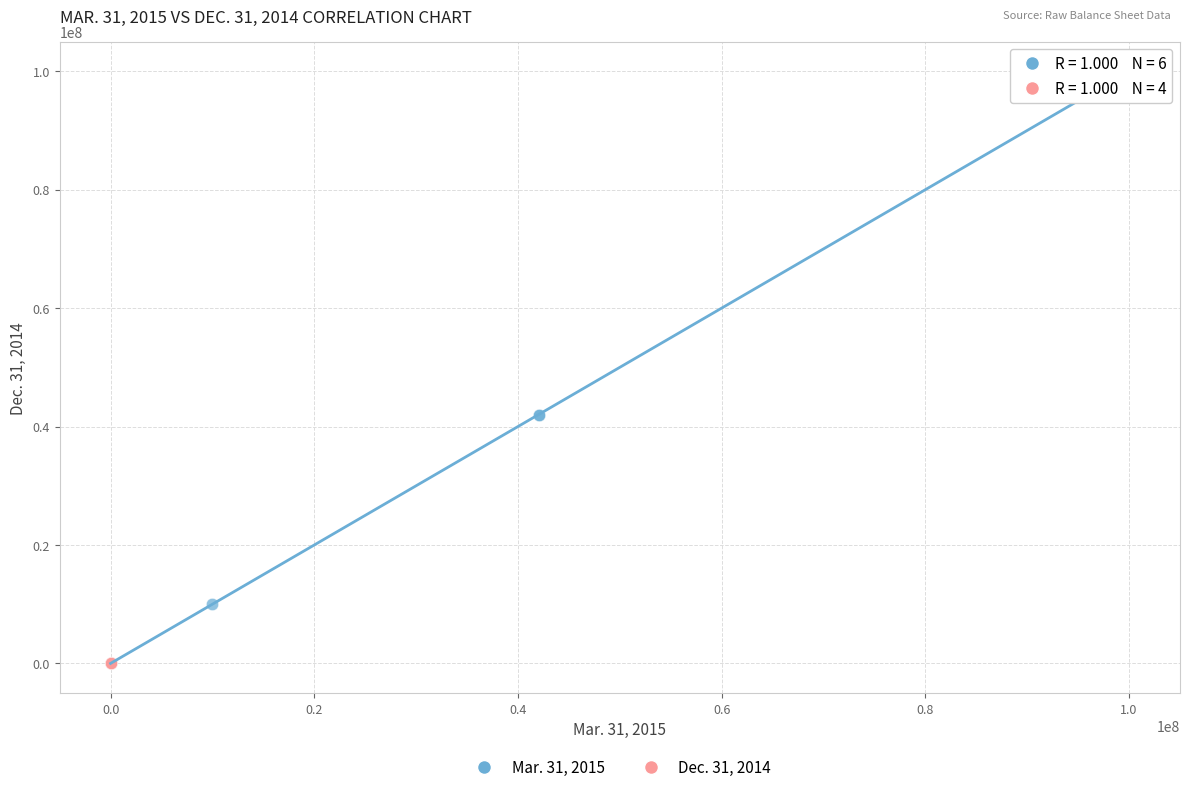

Which series has the largest Y range (max minus min)?

Mar. 31, 2015